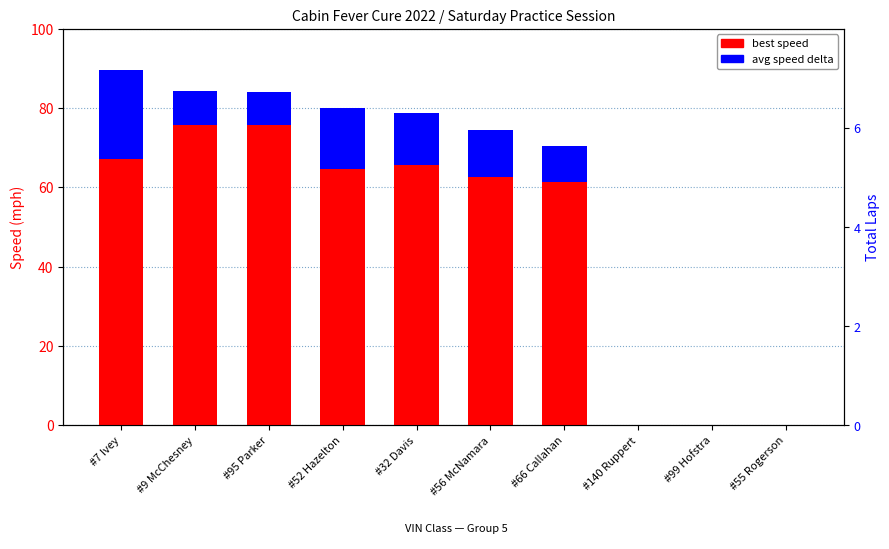

List the series in order of their overall mean, lowest first.

avg speed, best speed